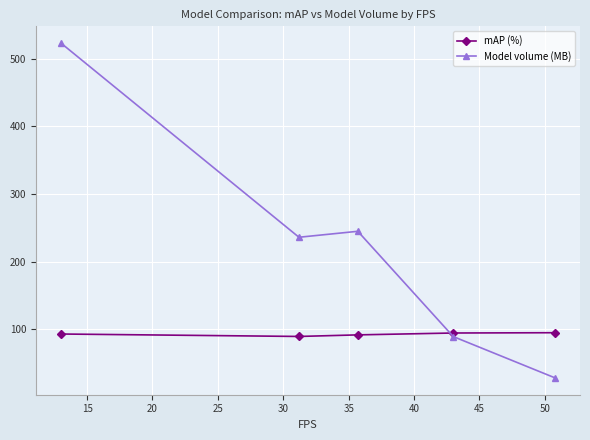

List the series in order of their peak value, lowest first.

mAP (%), Model volume (MB)